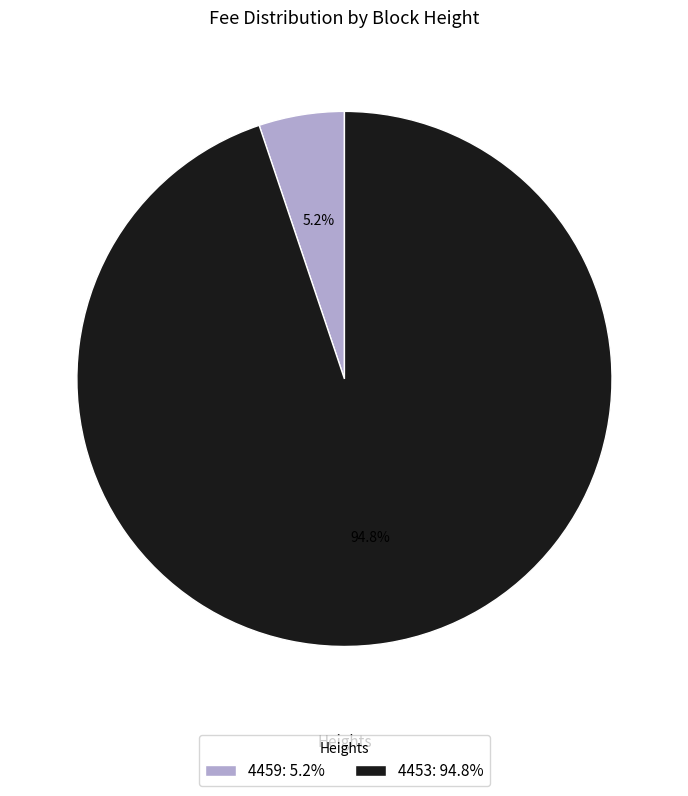

How many segments does this pie chart have?

2